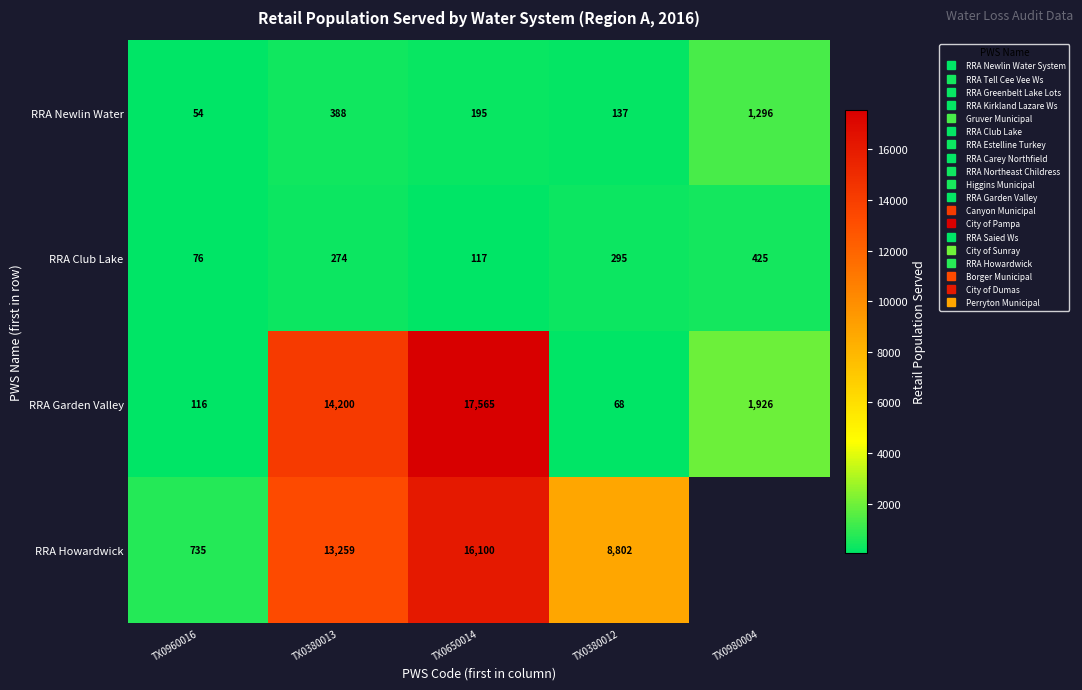

Rank the series at TX0380012 from highest to lowest value.

RRA Howardwick, RRA Club Lake, RRA Newlin Water, RRA Garden Valley